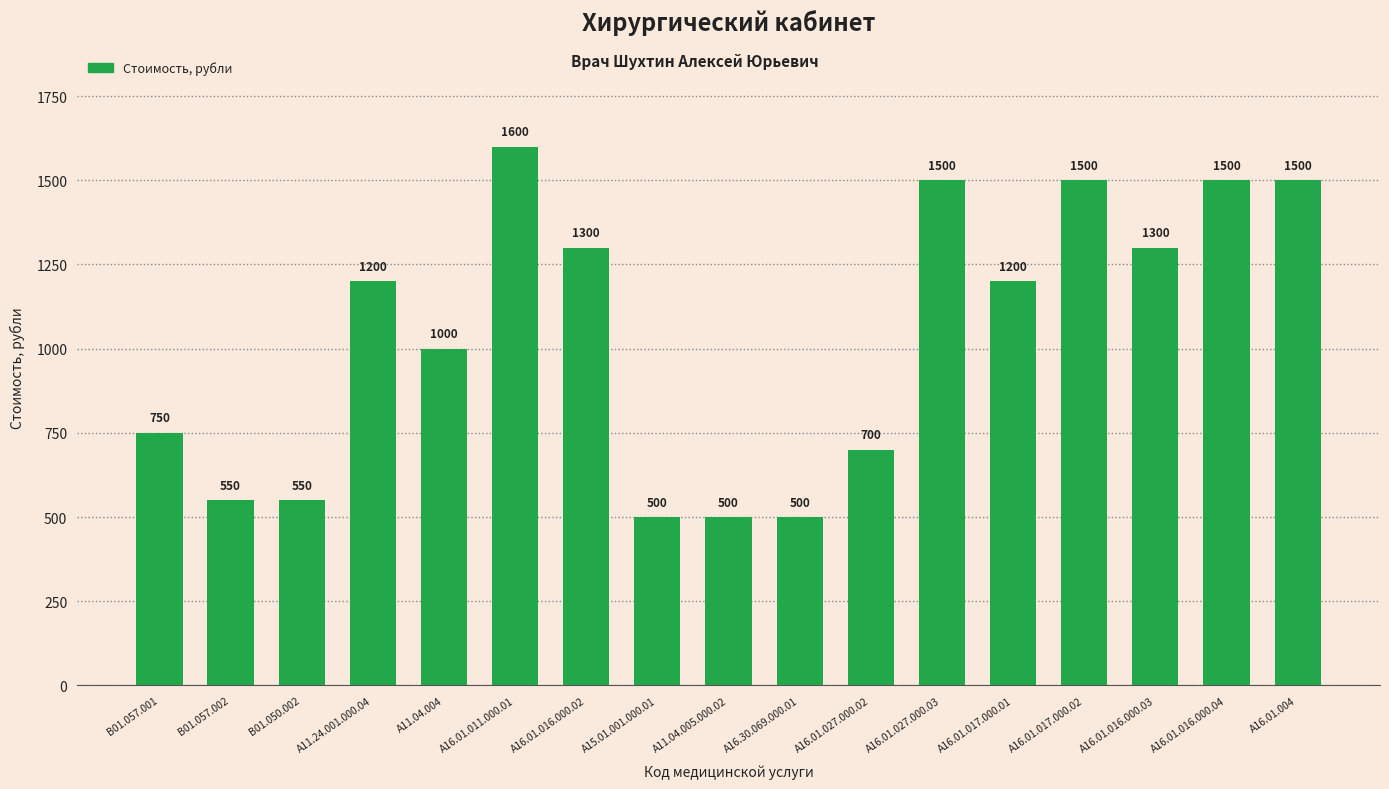

Reading right to left, extract all data points from this chart.

A16.01.004=1500	A16.01.016.000.04=1500	A16.01.016.000.03=1300	A16.01.017.000.02=1500	A16.01.017.000.01=1200	A16.01.027.000.03=1500	A16.01.027.000.02=700	A16.30.069.000.01=500	A11.04.005.000.02=500	A15.01.001.000.01=500	A16.01.016.000.02=1300	A16.01.011.000.01=1600	A11.04.004=1000	A11.24.001.000.04=1200	B01.050.002=550	B01.057.002=550	B01.057.001=750